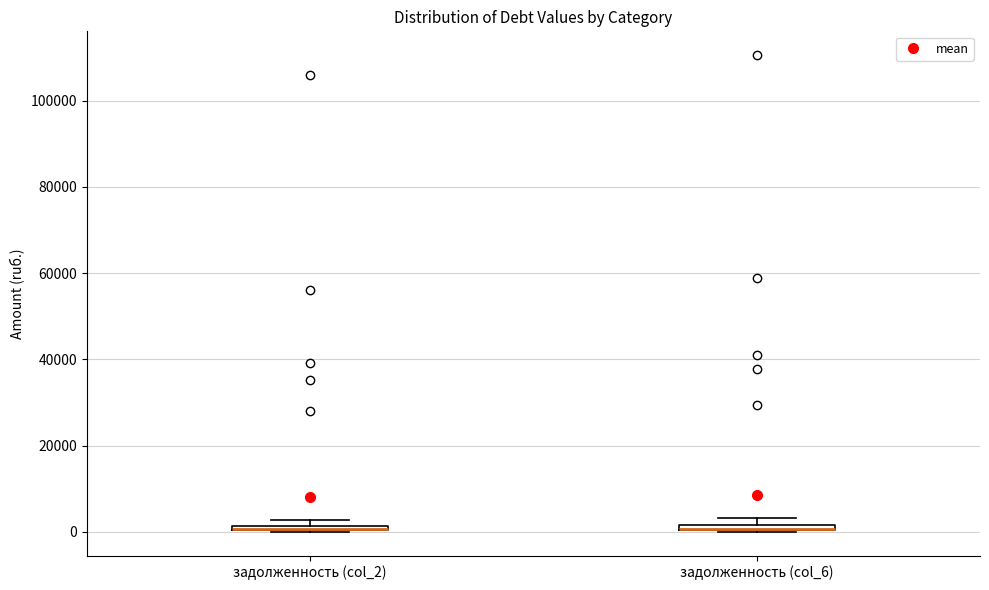

Where is the upper edge of the box for задолженность (col_2) on the y-axis? The values are not printed on the chart, so give them approximately, as read against the axis.

2000